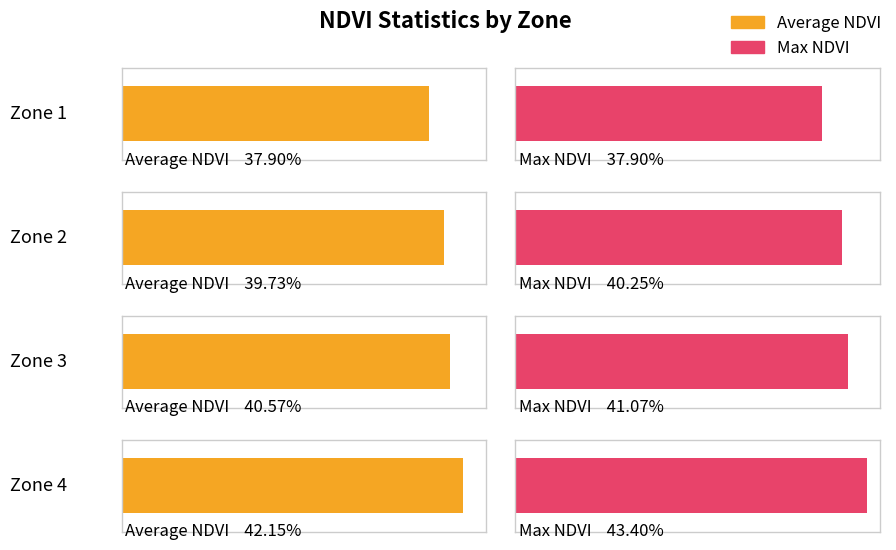

Reading left to right, list all the values displayed in this chart.

Average NDVI: Zone 1=0.4	Zone 2=0.4	Zone 3=0.4	Zone 4=0.4
Max NDVI: Zone 1=0.4	Zone 2=0.4	Zone 3=0.4	Zone 4=0.4